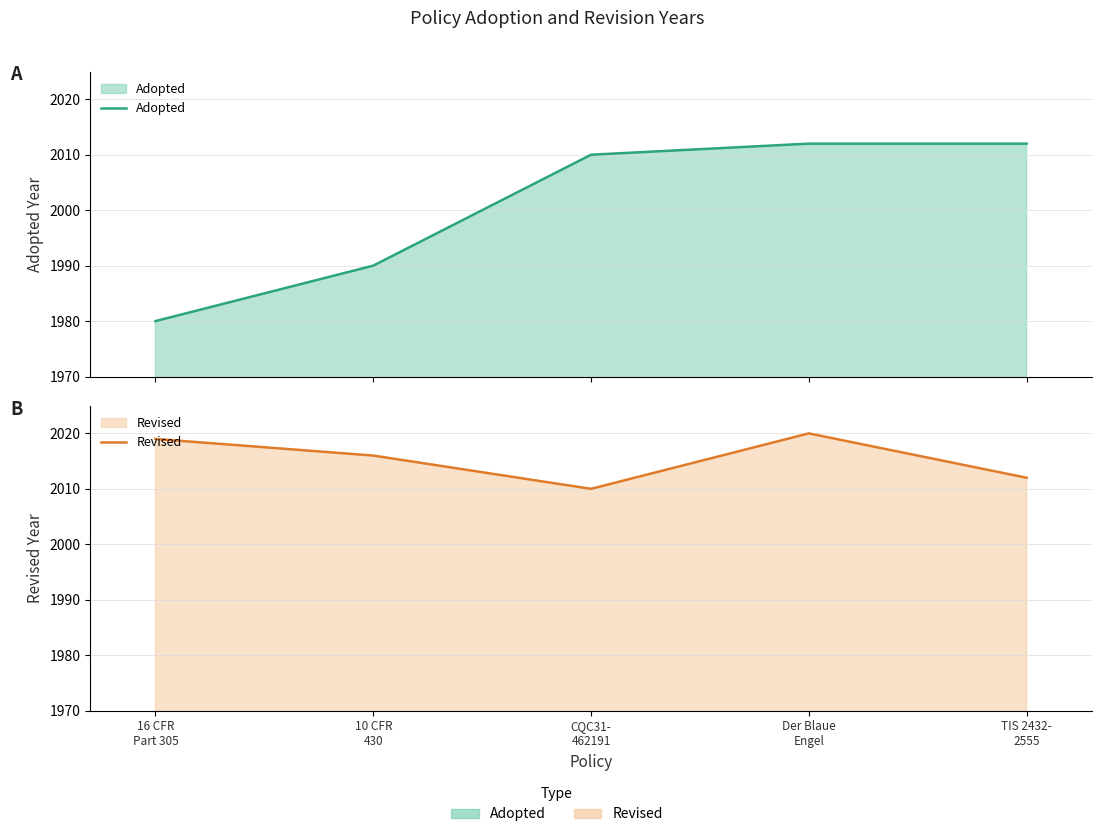

Between 16 CFR
Part 305 and Der Blaue
Engel, which series saw the biggest shift?

Adopted